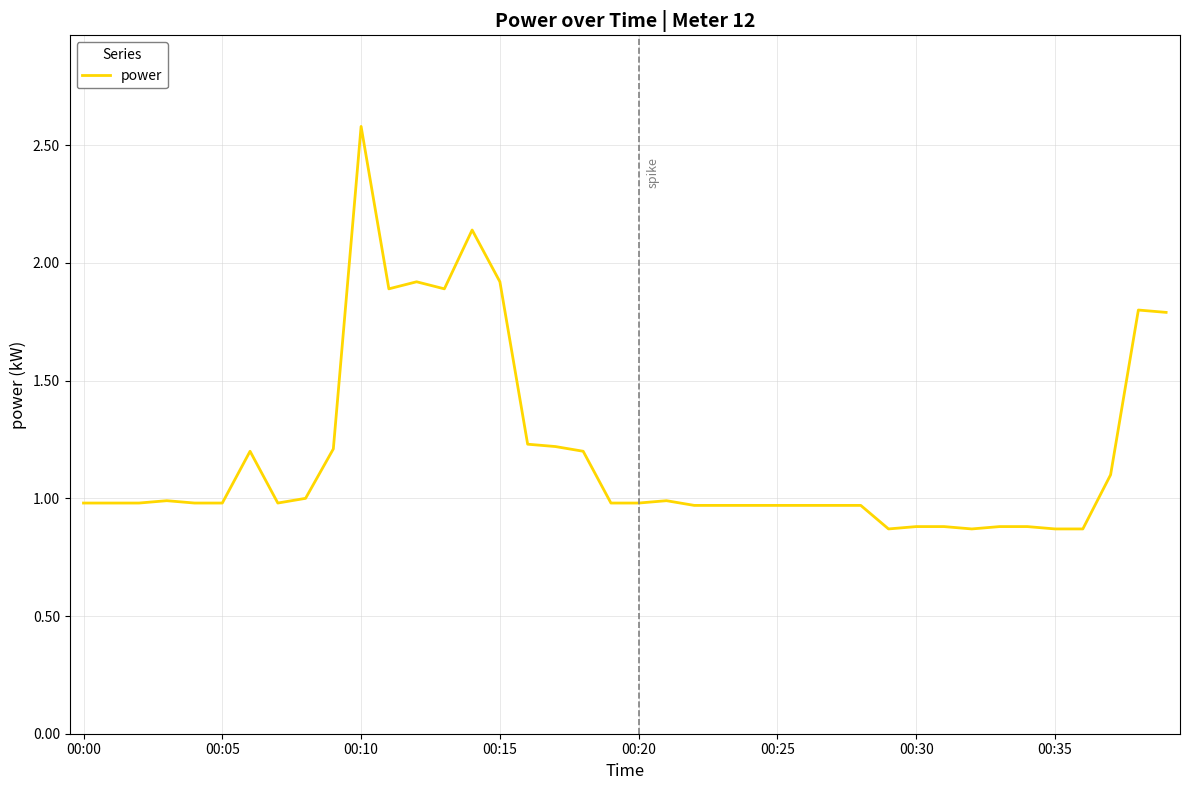

Count the number of data series in this chart.

1